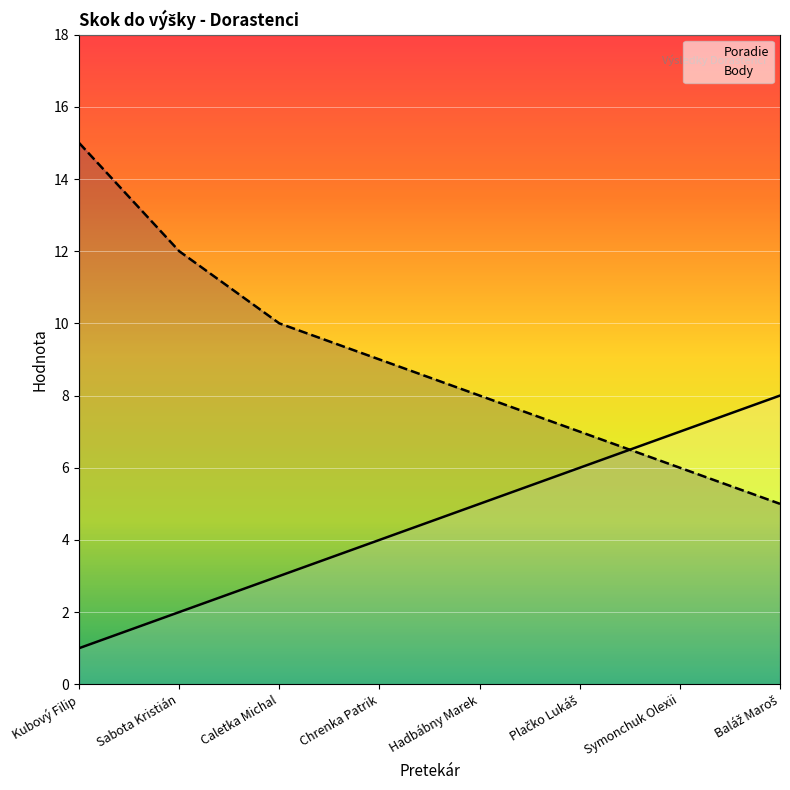

How many lines are shown in the chart?

2